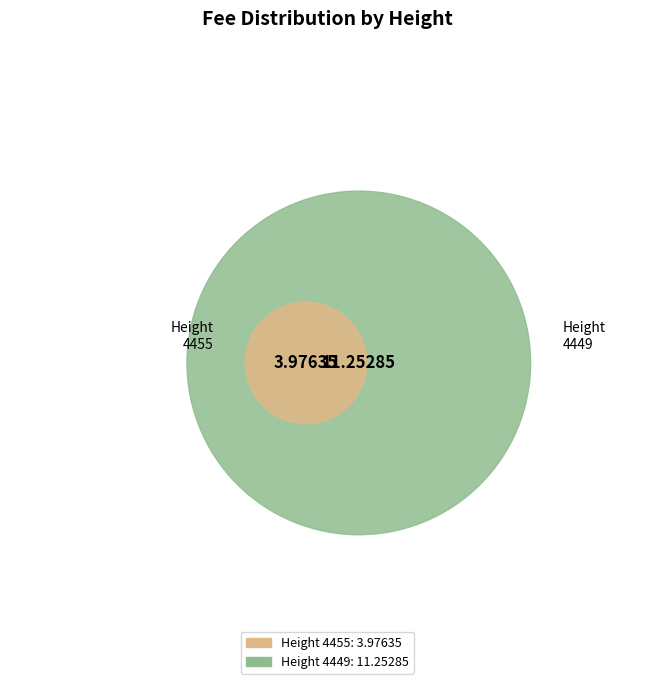

What is the smallest slice in the pie chart?

4455